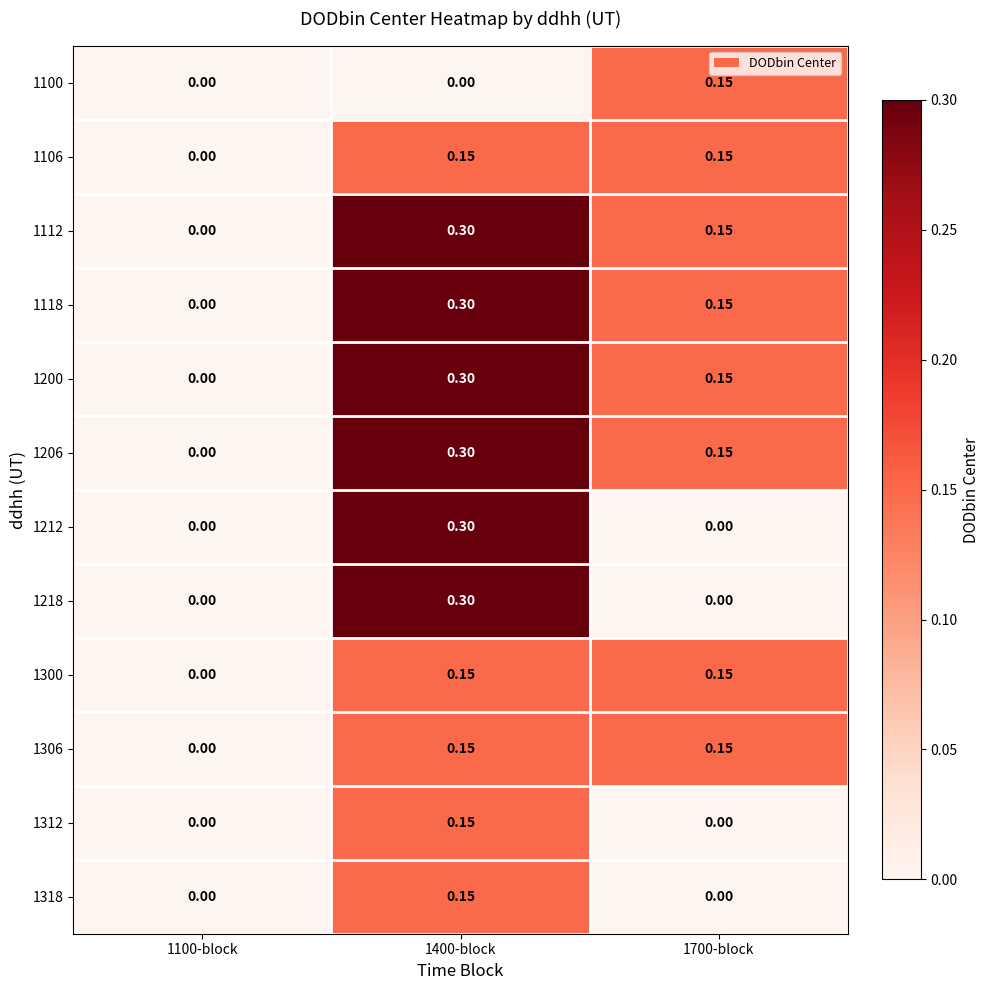

Is the value of 1306 at 1100-block greater than the value of 1106 at 1700-block?

No